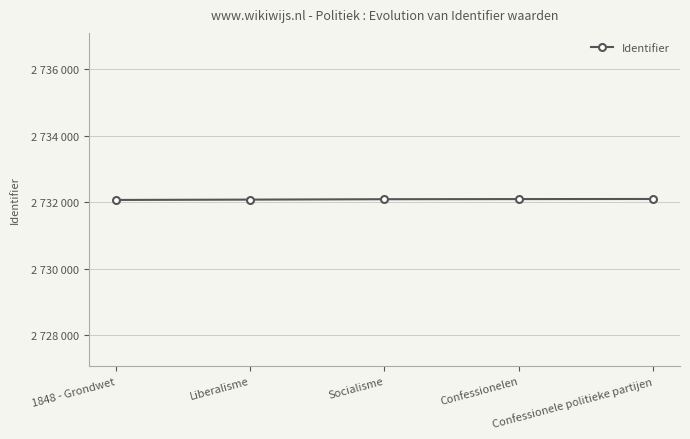

Does the chart have visible grid lines?

Yes